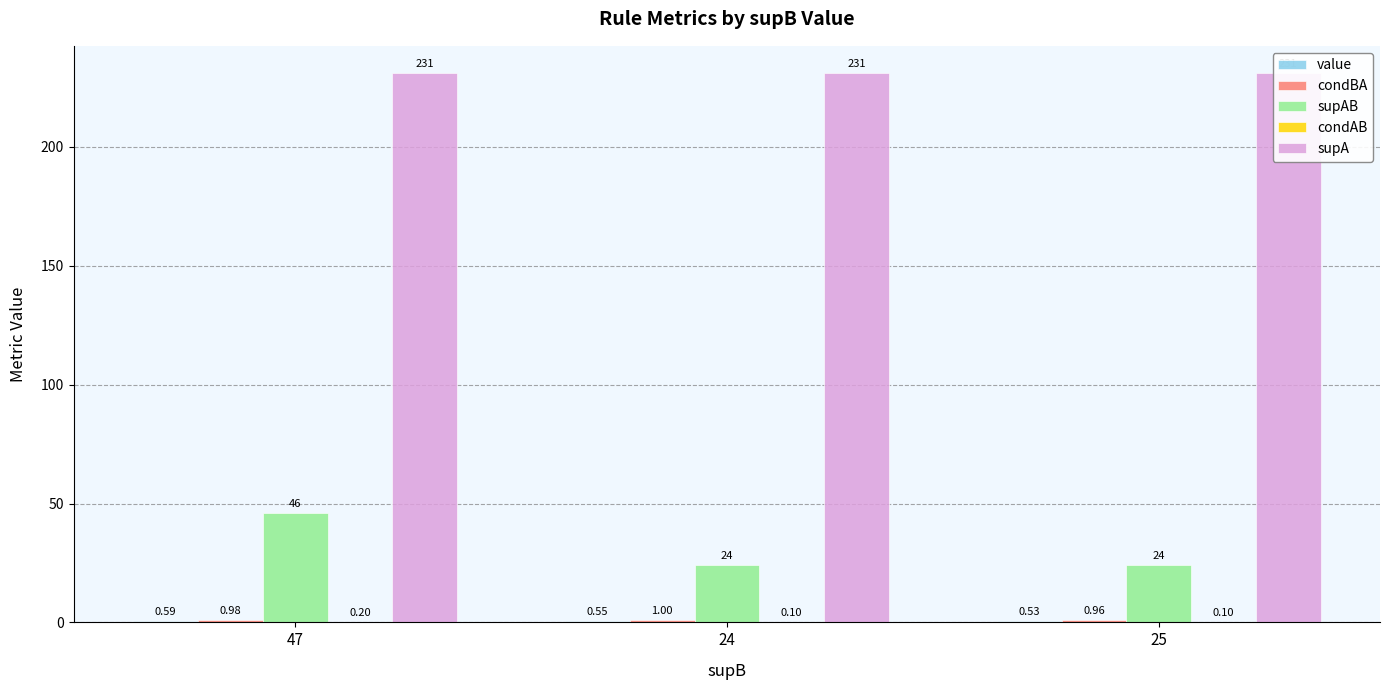

The value of supAB at 25 is 10.6. True or false?

False